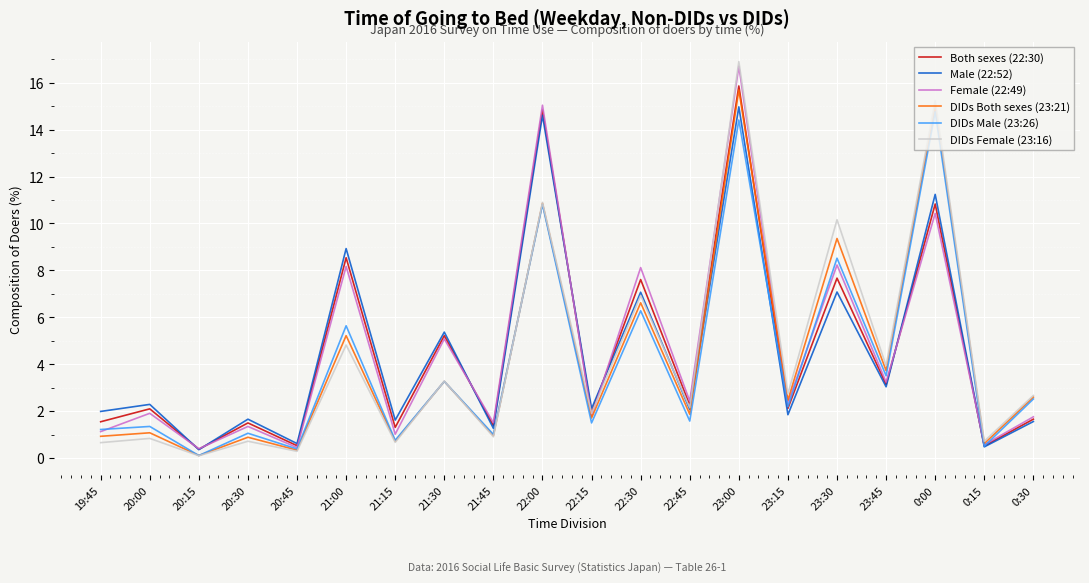

The value of DIDs Male (23:26) at 0:00 is 5.3. True or false?

False